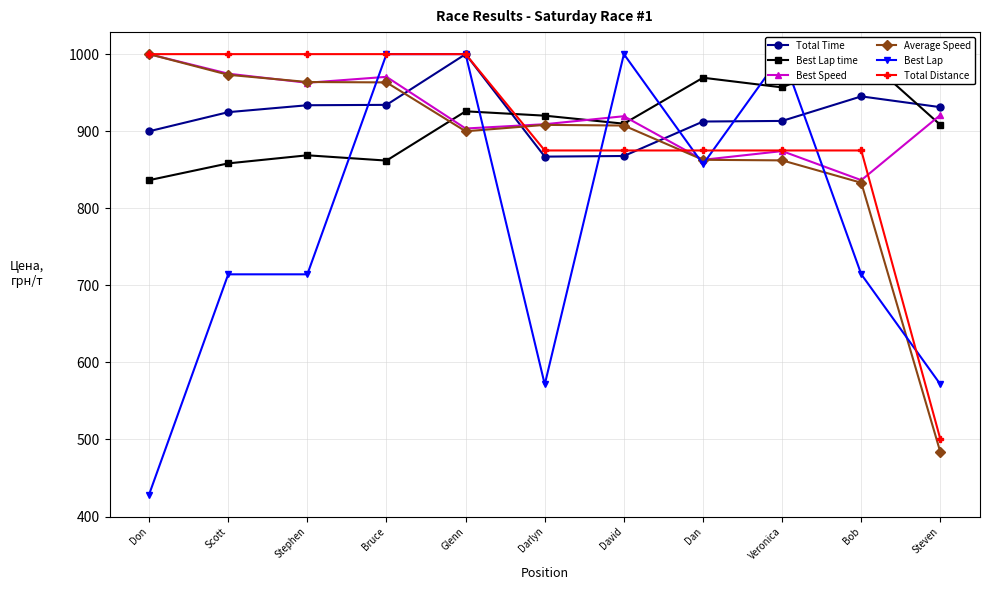

Where do Average Speed and Best Lap time first cross each other?

Bruce and Glenn